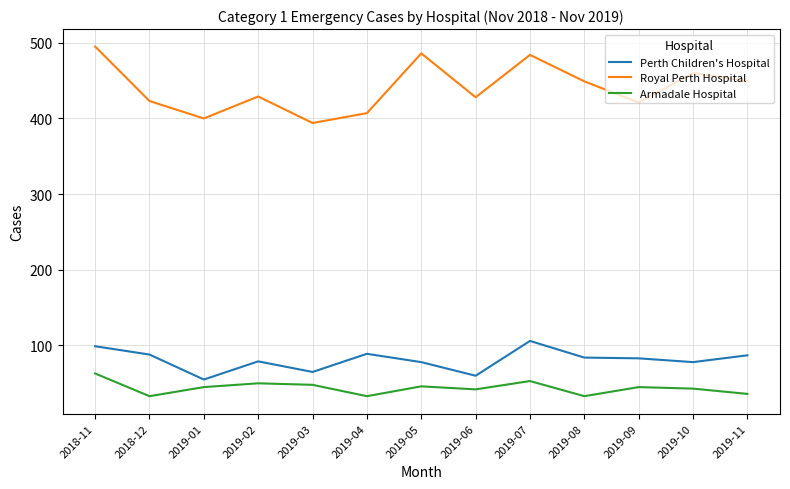

At 2019-09, list the series in order from largest to smallest.

Royal Perth Hospital, Perth Children's Hospital, Armadale Hospital